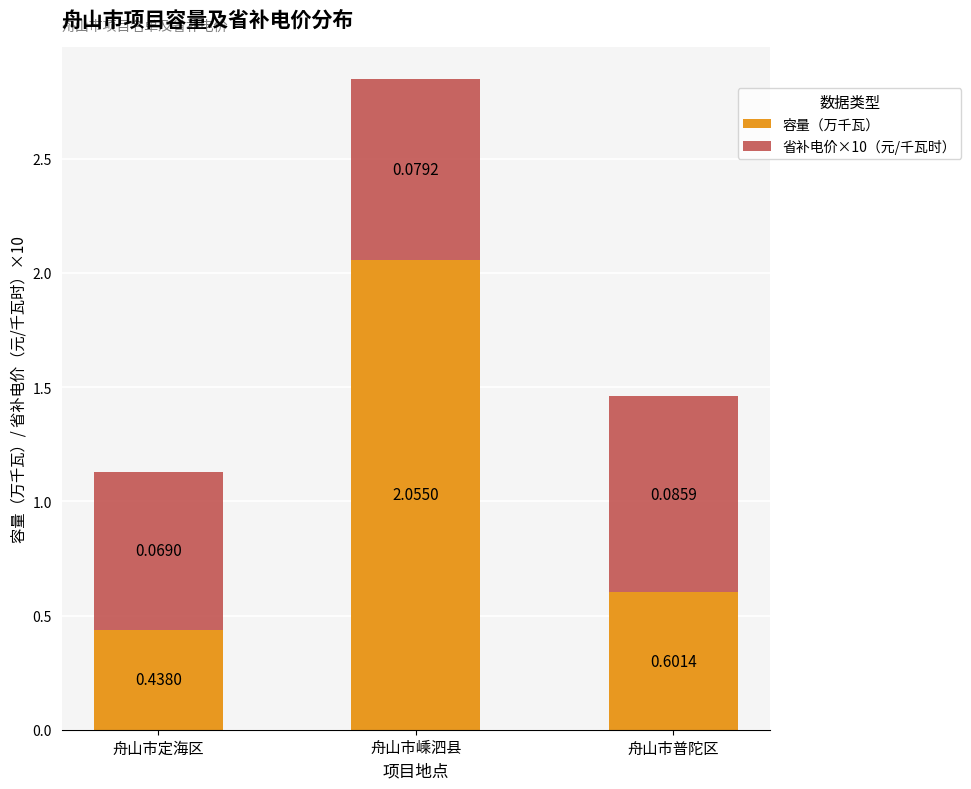

What is the difference between the maximum and second lowest values in the 容量（万千瓦） series?

1.5